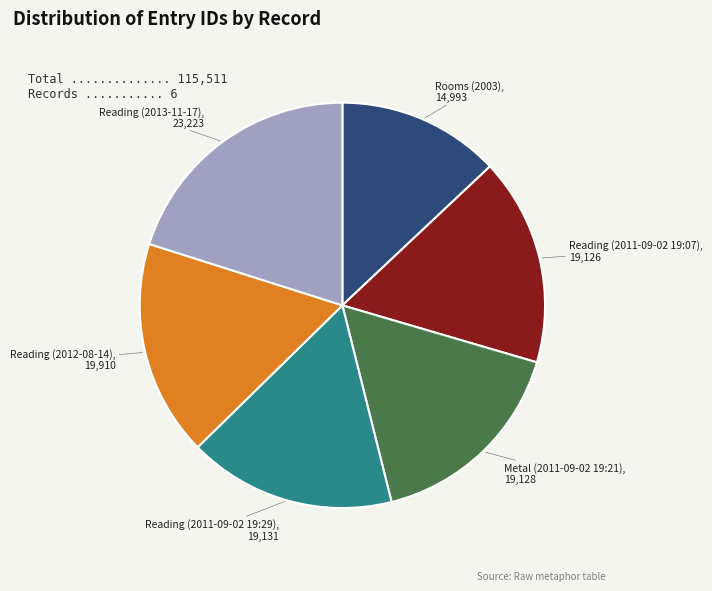

Is the sum of Metal (2011-09-02 19:21) and Reading (2011-09-02 19:07) greater than half?

No